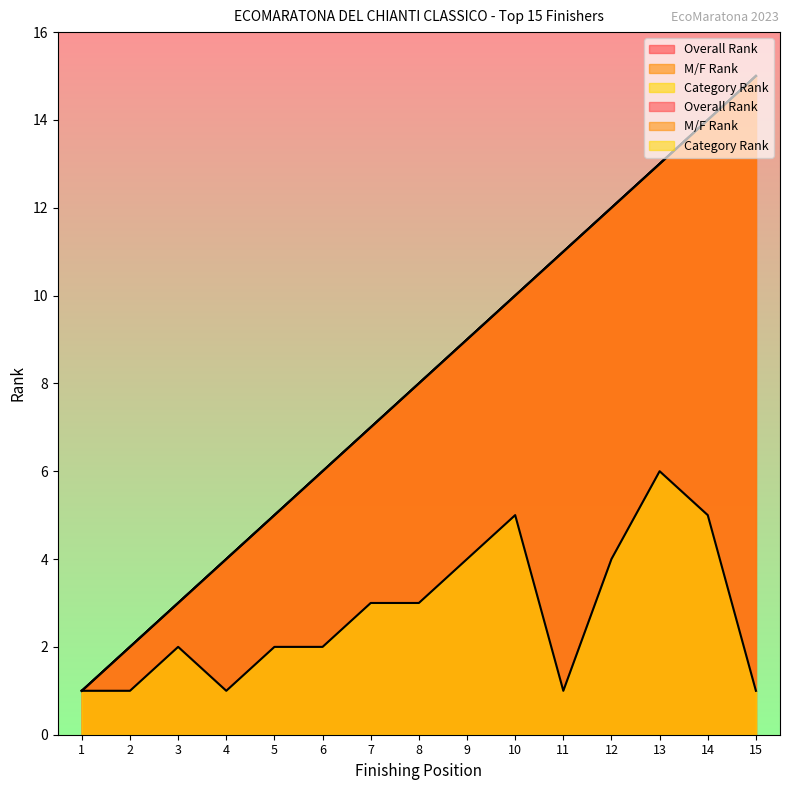

Reading left to right, what are all the values shown in this chart?

Overall Rank: 1=1	2=2	3=3	4=4	5=5	6=6	7=7	8=8	9=9	10=10	11=11	12=12	13=13	14=14	15=15
M/F Rank: 1=1	2=2	3=3	4=4	5=5	6=6	7=7	8=8	9=9	10=10	11=11	12=12	13=13	14=14	15=15
Category Rank: 1=1	2=1	3=2	4=1	5=2	6=2	7=3	8=3	9=4	10=5	11=1	12=4	13=6	14=5	15=1